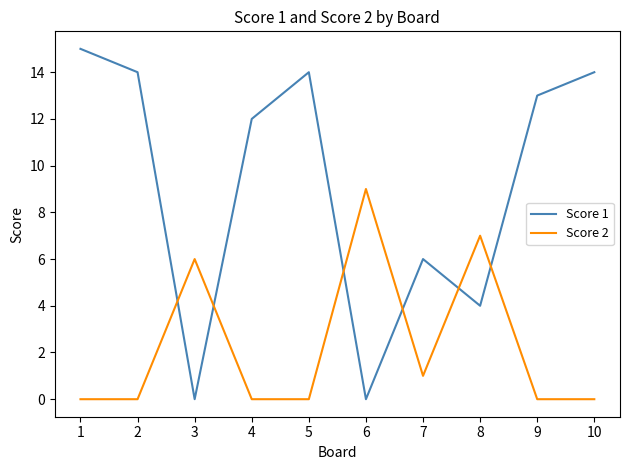

True or false: Score 1 has more than 2 interior local peaks.

False